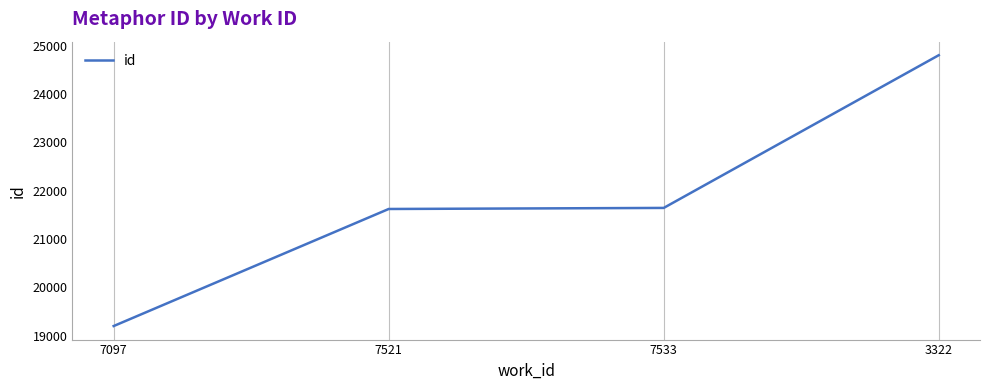

What is the difference between the maximum and second lowest values?

3183